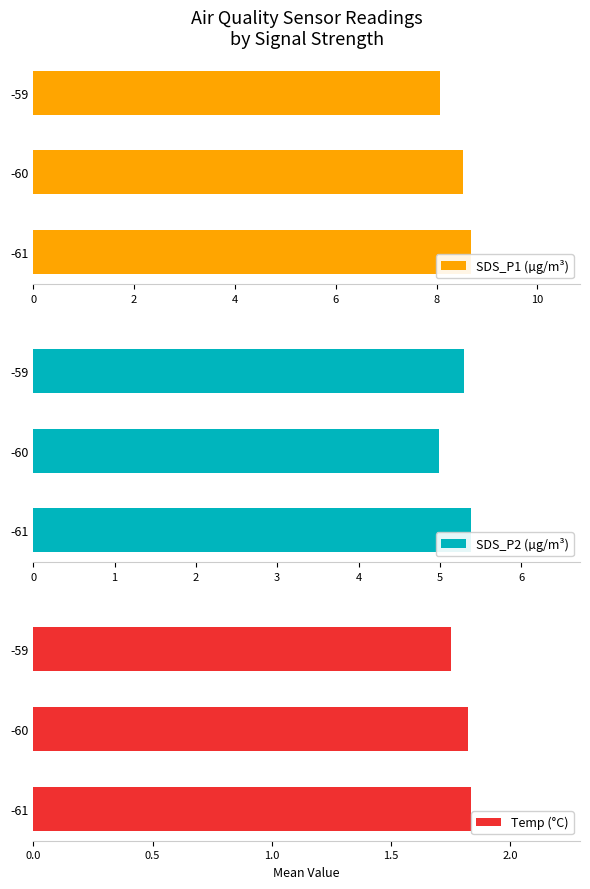

True or false: SDS_P1 (µg/m³) has a value of 8.5 at 2.

True